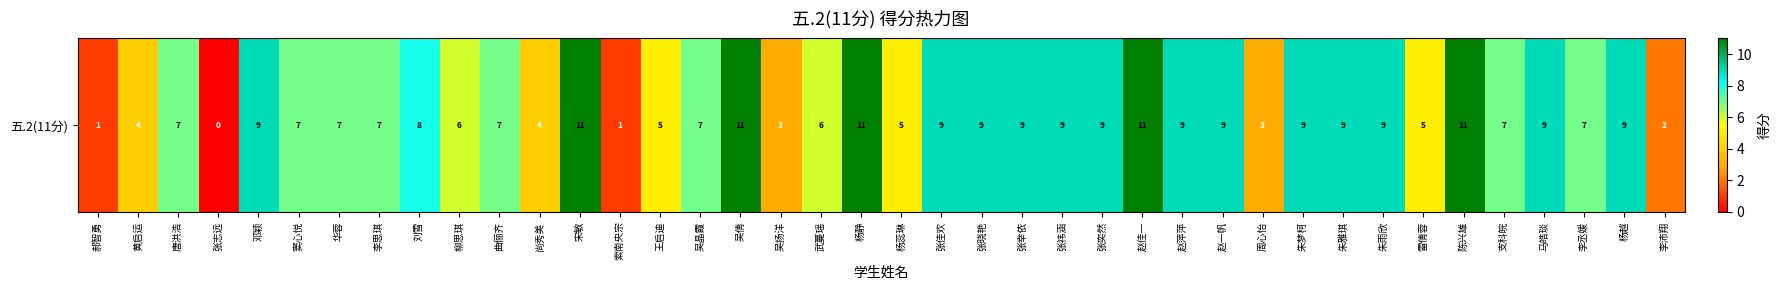

What is the difference between the values at 刘雪 and 邓颖?

1